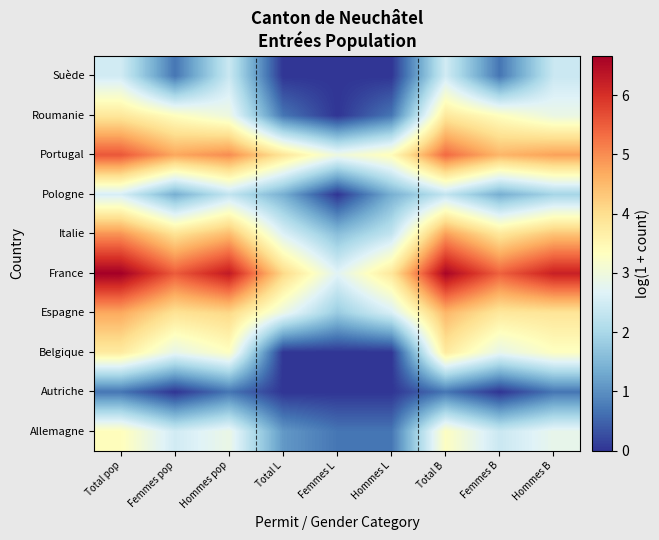

Reading right to left, transcribe all the data shown in this chart.

Allemagne: Hommes B=2.8	Femmes B=2.4	Total B=3.3	Hommes L=0.7	Femmes L=0.7	Total L=1.1	Hommes pop=2.9	Femmes pop=2.5	Total pop=3.4
Autriche: Hommes B=0.7	Femmes B=0.0	Total B=0.7	Hommes L=0.0	Femmes L=0.0	Total L=0.0	Hommes pop=0.7	Femmes pop=0.0	Total pop=0.7
Belgique: Hommes B=3.3	Femmes B=2.8	Total B=3.8	Hommes L=0.0	Femmes L=0.0	Total L=0.0	Hommes pop=3.3	Femmes pop=2.8	Total pop=3.8
Espagne: Hommes B=3.9	Femmes B=3.8	Total B=4.5	Hommes L=2.6	Femmes L=1.8	Total L=2.9	Hommes pop=4.1	Femmes pop=3.9	Total pop=4.7
France: Hommes B=6.2	Femmes B=5.5	Total B=6.6	Hommes L=3.8	Femmes L=2.7	Total L=4.1	Hommes pop=6.3	Femmes pop=5.5	Total pop=6.7
Italie: Hommes B=4.4	Femmes B=3.8	Total B=4.8	Hommes L=2.3	Femmes L=1.6	Total L=2.6	Hommes pop=4.5	Femmes pop=3.9	Total pop=4.9
Pologne: Hommes B=1.9	Femmes B=1.4	Total B=2.3	Hommes L=1.4	Femmes L=0.0	Total L=1.4	Hommes pop=2.3	Femmes pop=1.4	Total pop=2.6
Portugal: Hommes B=4.8	Femmes B=4.5	Total B=5.4	Hommes L=3.4	Femmes L=2.9	Total L=3.9	Hommes pop=5.0	Femmes pop=4.7	Total pop=5.6
Roumanie: Hommes B=2.9	Femmes B=3.3	Total B=3.8	Hommes L=0.7	Femmes L=0.0	Total L=0.7	Hommes pop=2.9	Femmes pop=3.3	Total pop=3.8
Suède: Hommes B=2.4	Femmes B=0.7	Total B=2.5	Hommes L=0.0	Femmes L=0.0	Total L=0.0	Hommes pop=2.4	Femmes pop=0.7	Total pop=2.5